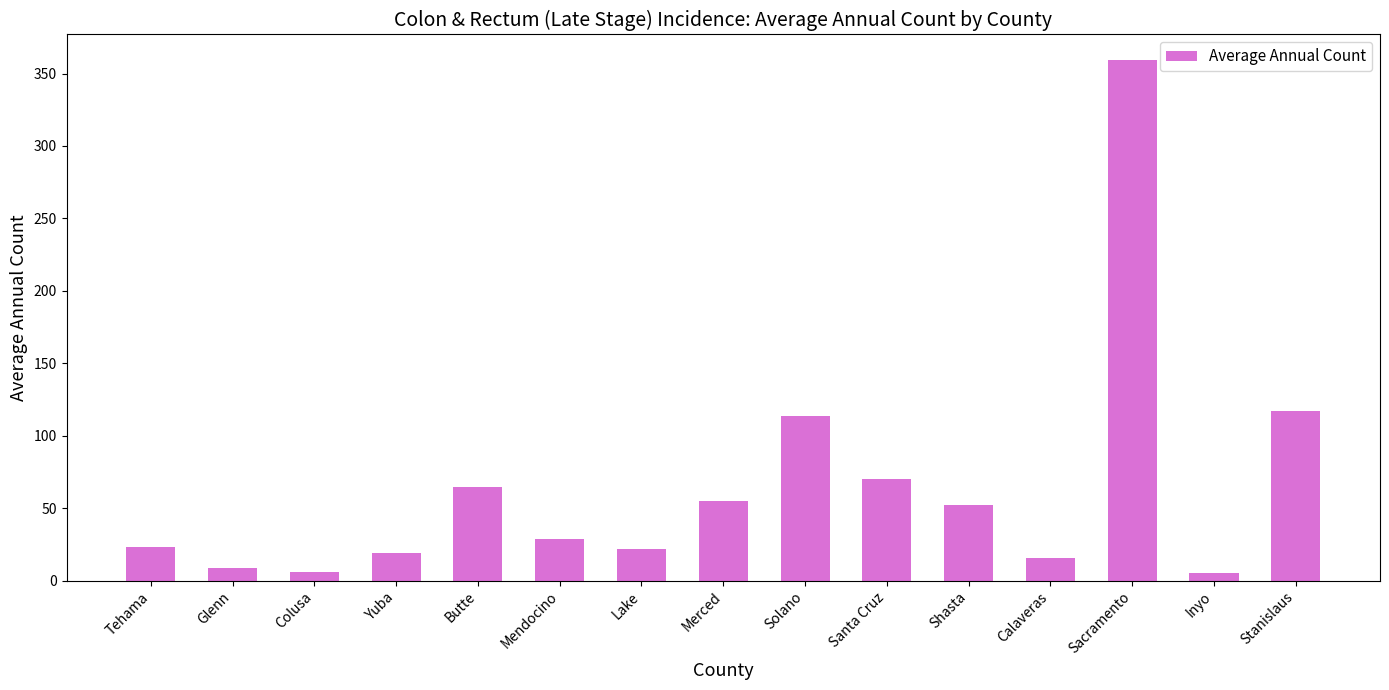

Between Inyo and Sacramento, which is larger?

Sacramento